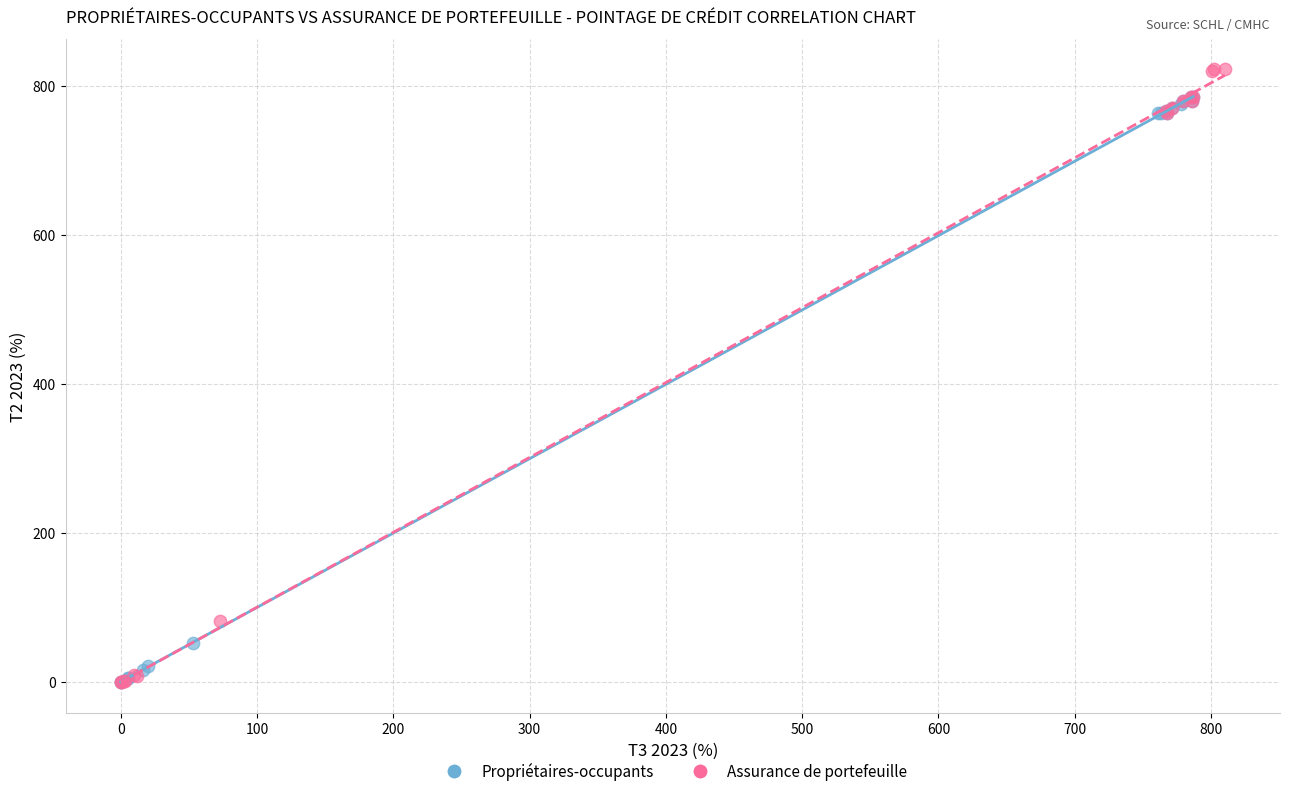

Which series reaches the maximum Y coordinate?

Assurance de portefeuille